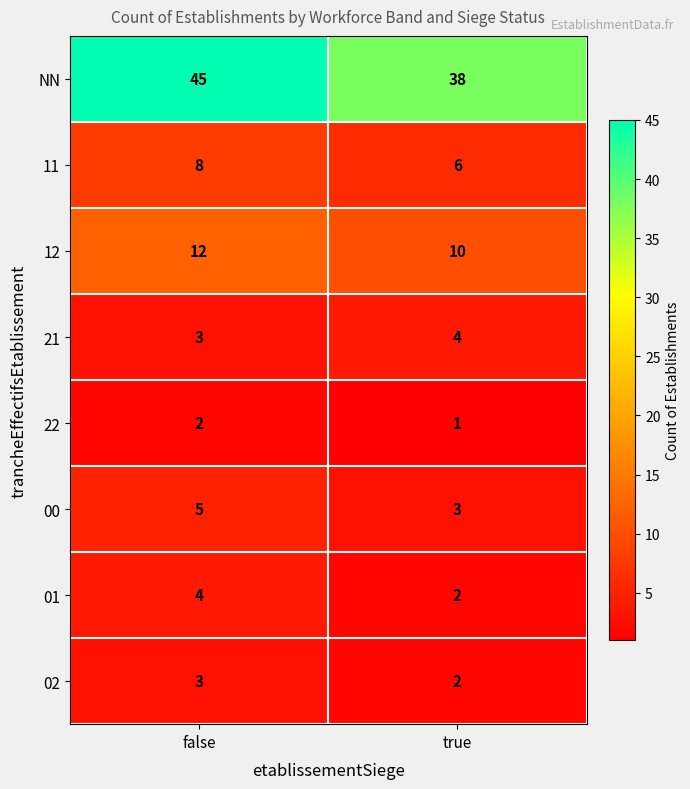

How many values in the 22 series are below 2?

1